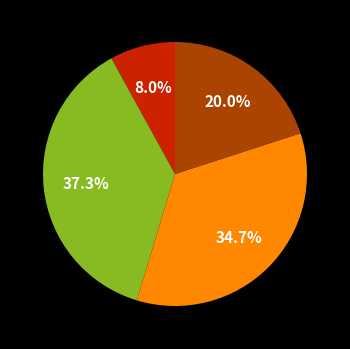

Is there any slice that represents more than half of the pie?

No